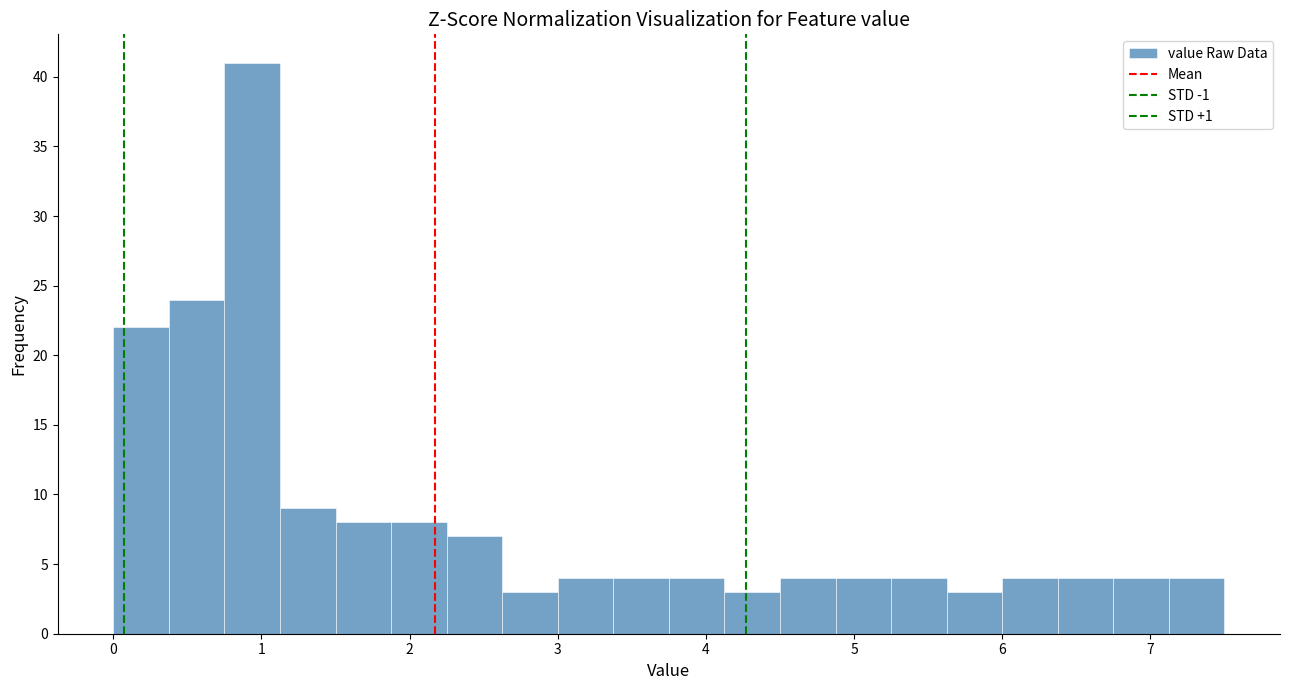

Around what value on the x-axis is the tallest bar? Give the approximate position of its centre, as read against the axis.

0.9